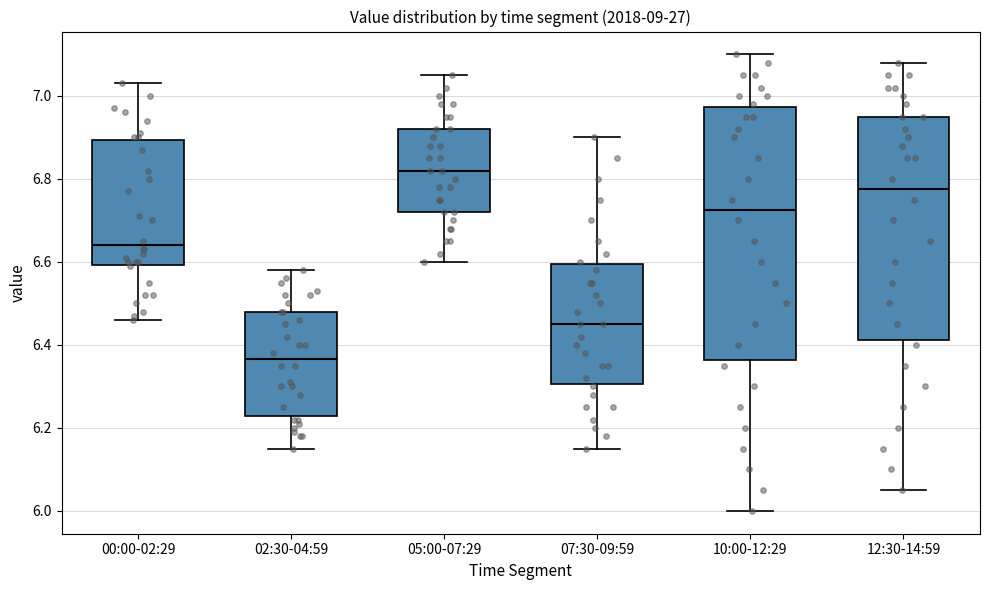

Reading left to right, read every box against the y-axis: the position of its median line, the range the box covers, and the ends of its whiskers. The values are not printed on the chart, so give them approximately, as read against the axis.

00:00-02:29: median 6.64, box 6.60 to 6.90, whiskers 6.46 to 7.04
02:30-04:59: median 6.36, box 6.22 to 6.48, whiskers 6.16 to 6.58
05:00-07:29: median 6.82, box 6.72 to 6.92, whiskers 6.60 to 7.06
07:30-09:59: median 6.46, box 6.30 to 6.60, whiskers 6.16 to 6.90
10:00-12:29: median 6.72, box 6.36 to 6.98, whiskers 6.00 to 7.10
12:30-14:59: median 6.78, box 6.42 to 6.96, whiskers 6.06 to 7.08